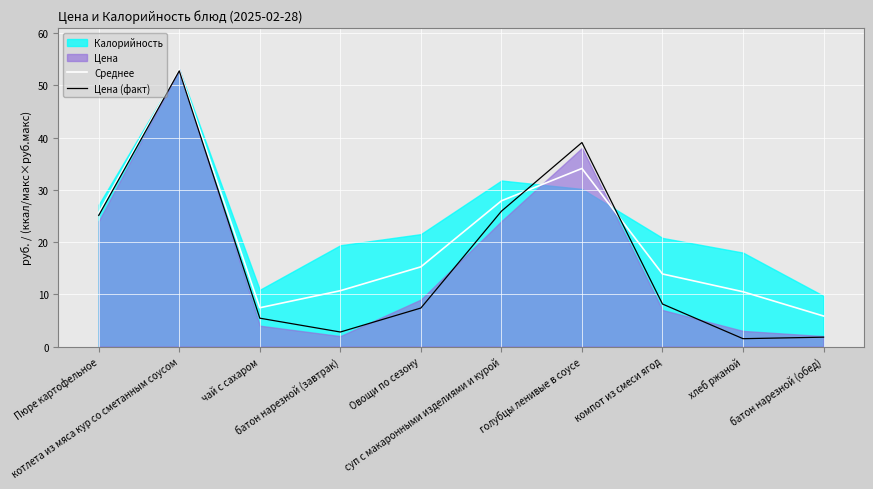

What is the highest value of the Среднее series?

53.0